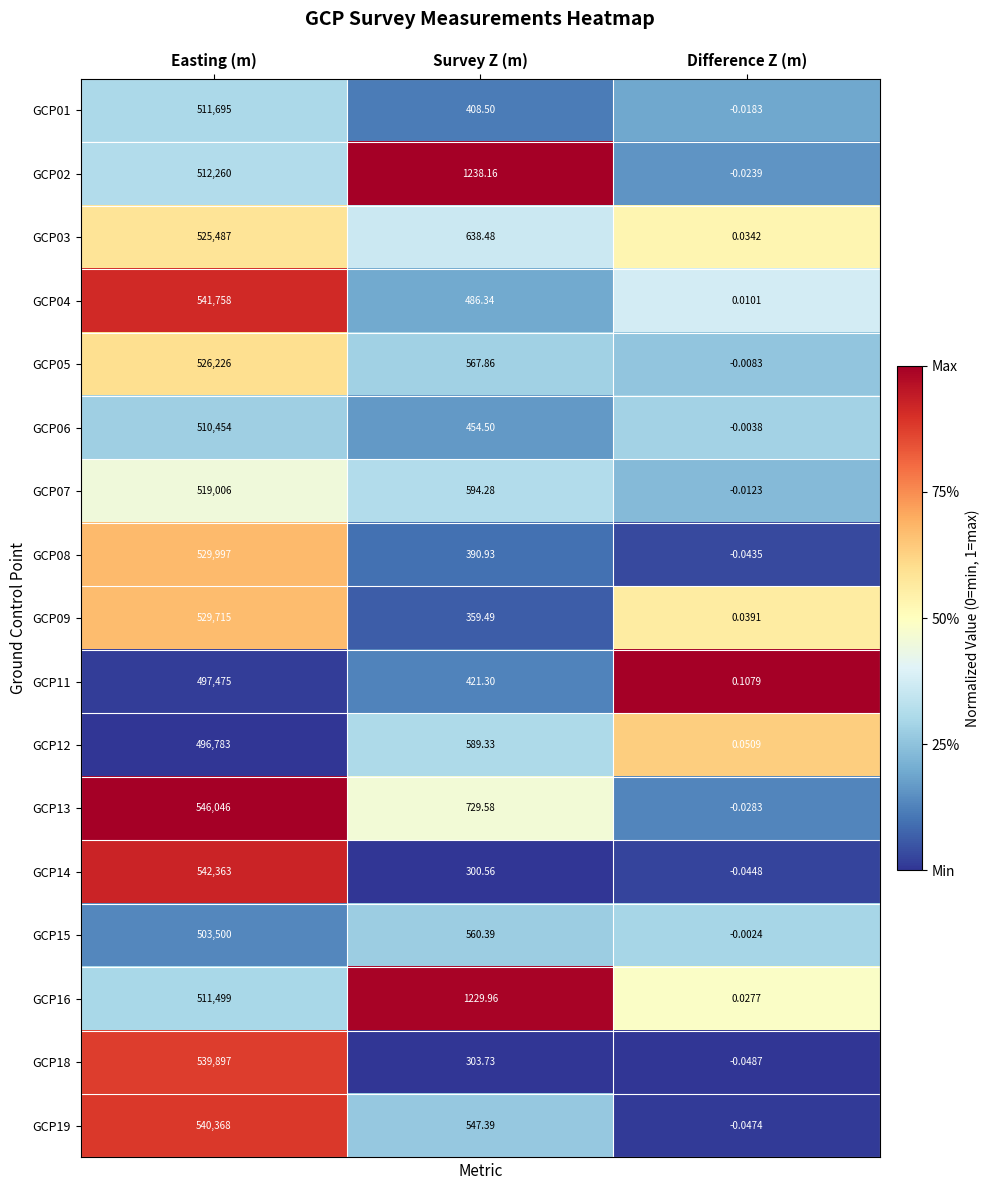

Between Easting (m) and Survey Z (m), which series saw the biggest shift?

GCP13